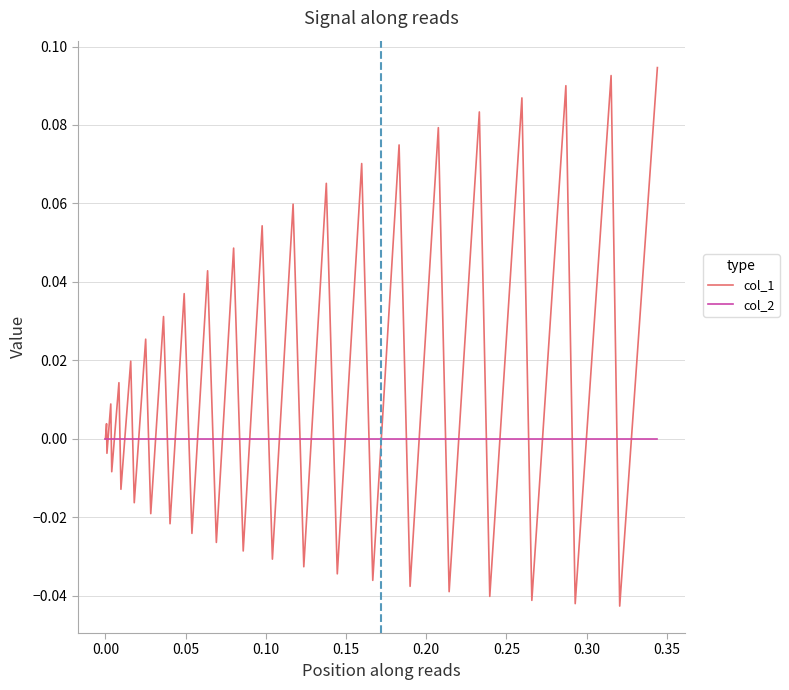

List the series in order of their peak value, highest first.

col_1, col_2